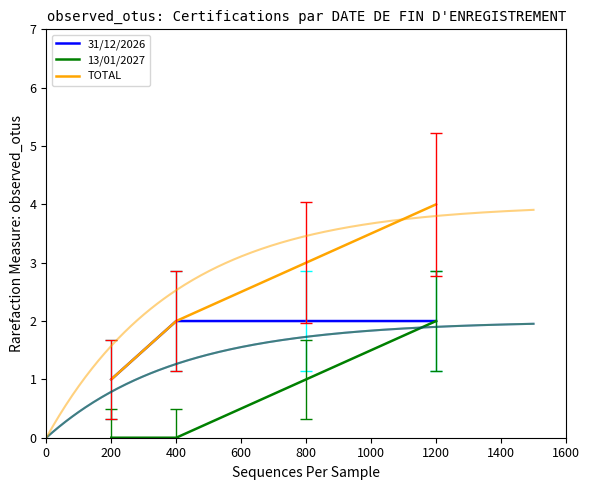

True or false: 31/12/2026 and TOTAL intersect in this chart.

False